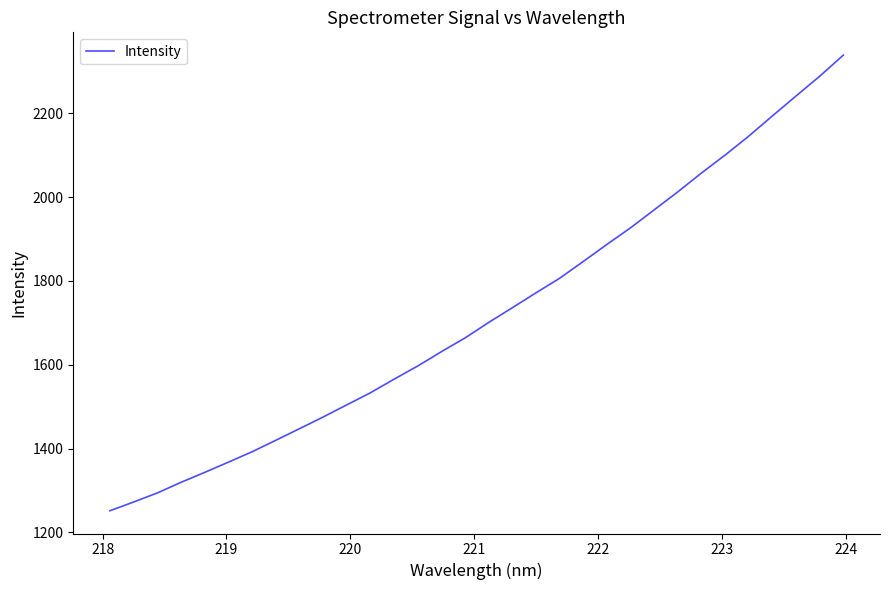

What is the smallest value displayed?

1251.5